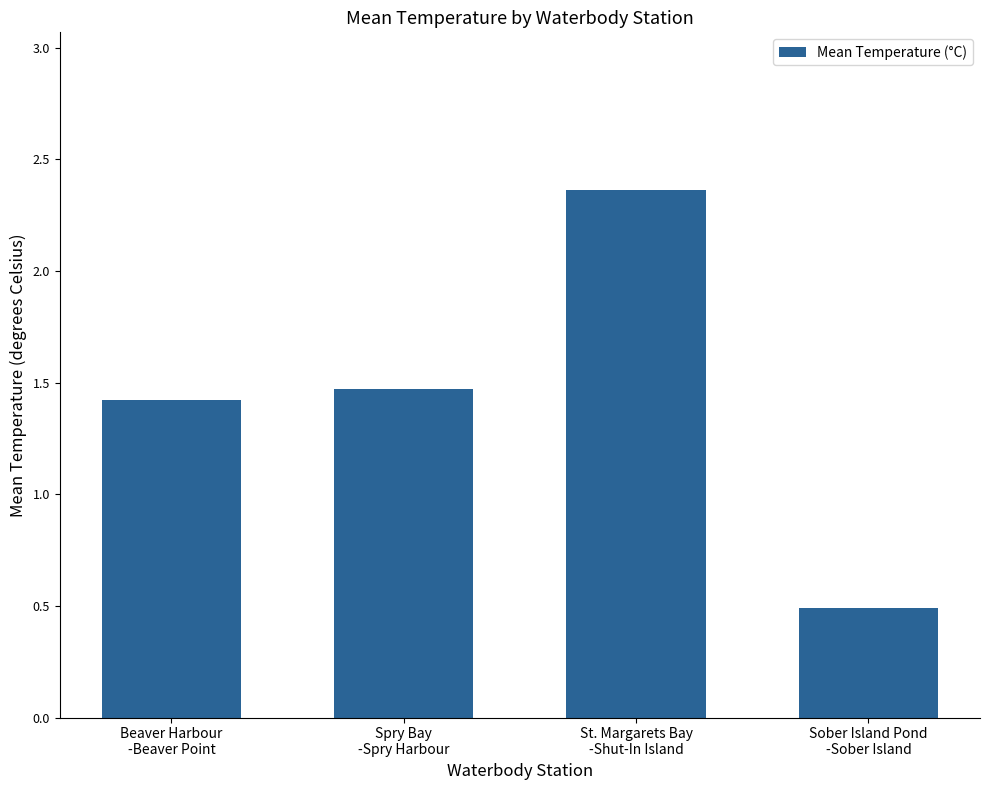

True or false: the data shows 0.3 at Sober Island Pond
-Sober Island.

False